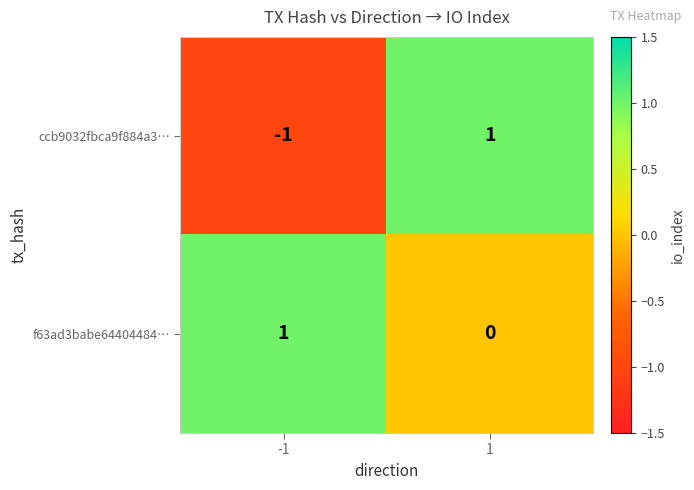

How many negative values does the ccb9032fbca9f884a3… series have?

1